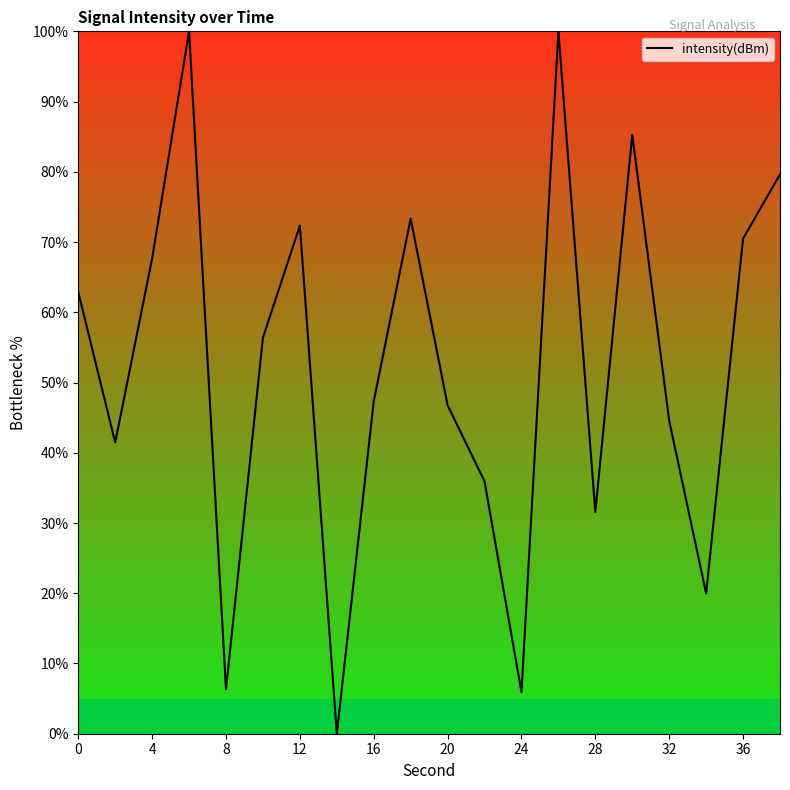

How many values are below 56?

10